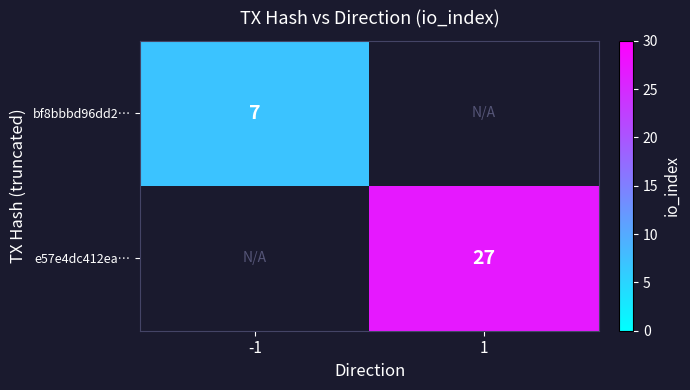

At which category does the chart reach its minimum across all series?

-1